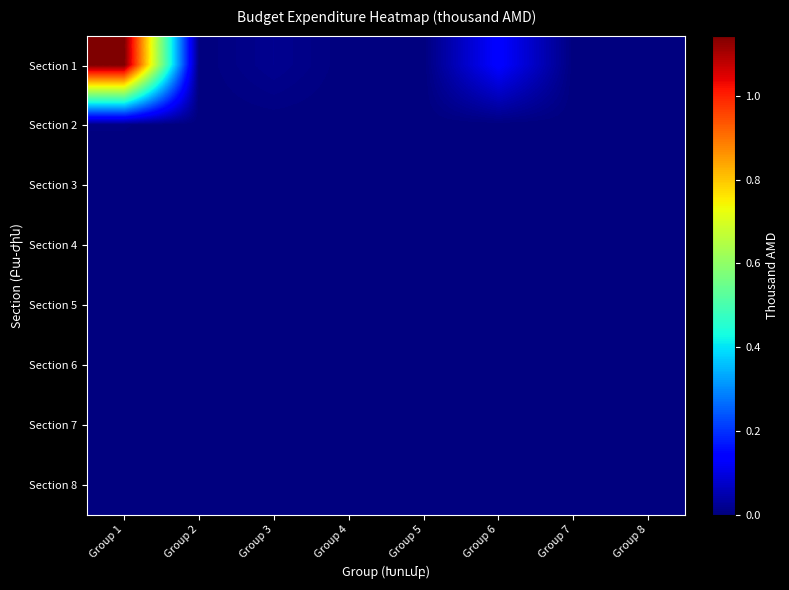

How many categories are shown in the chart?

8